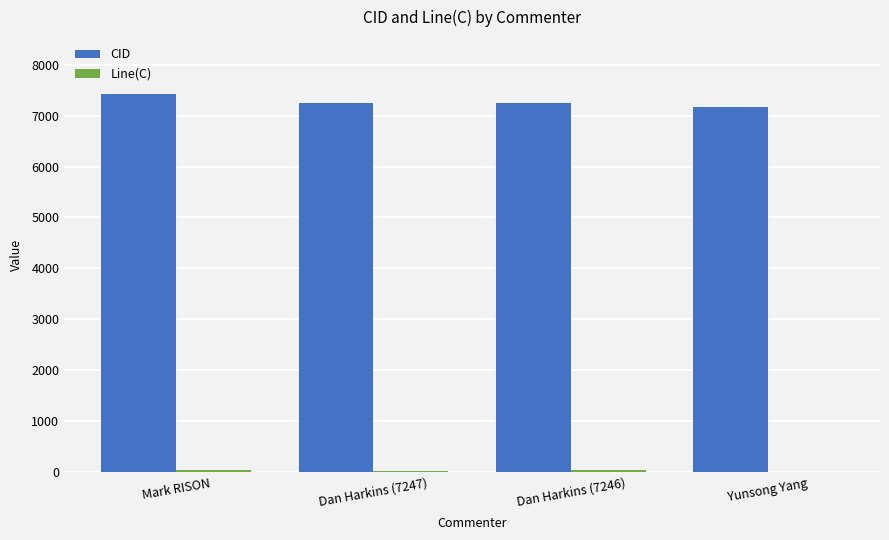

Which series has the largest total across all categories?

CID